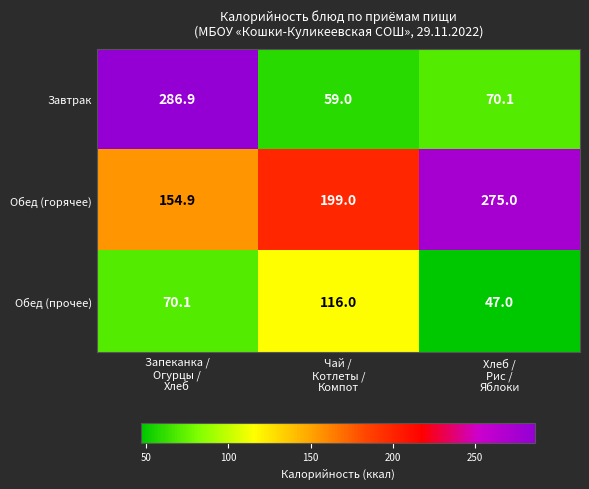

What is the difference between the maximum and second lowest values in the Обед (горячее) series?

76.0